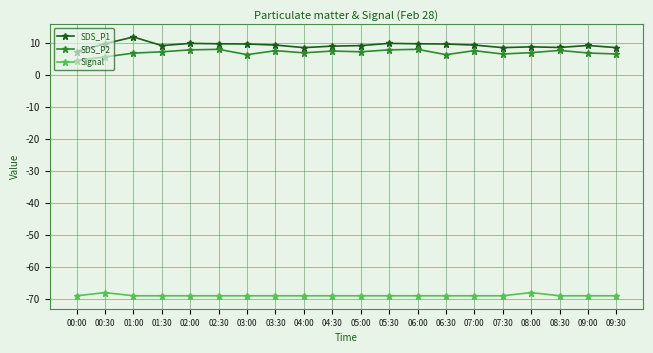

What is the approximate value of SDS_P1 at 00:00?

7.4